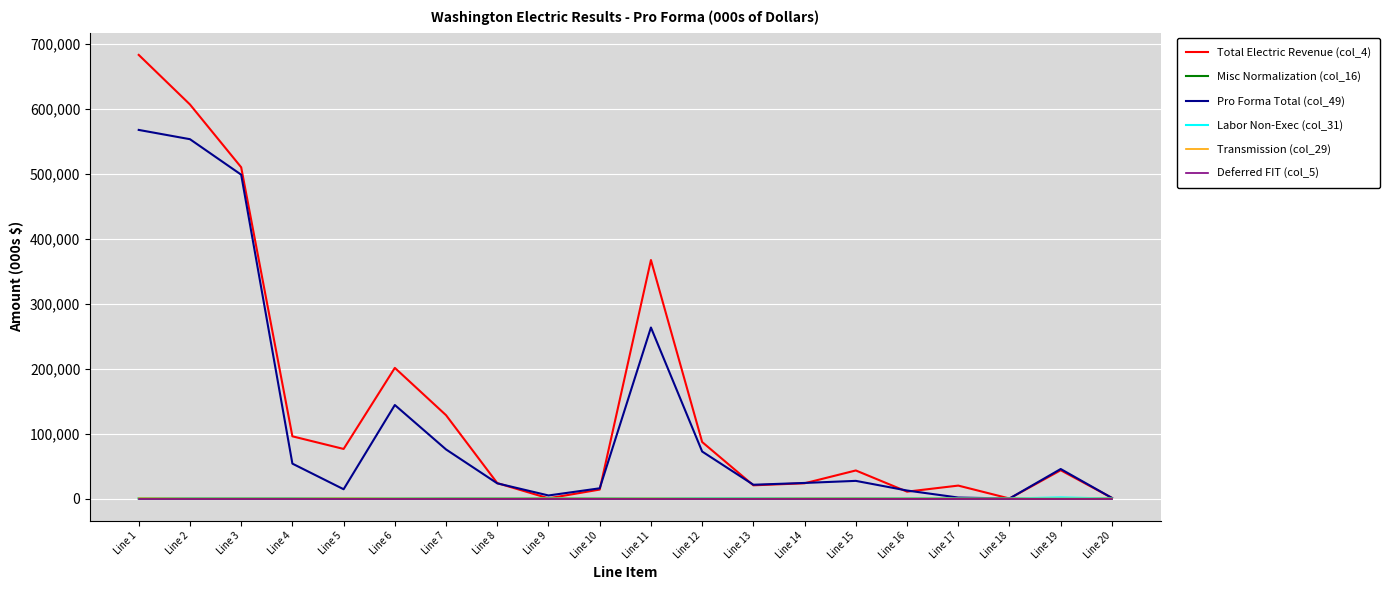

At which category is the sum across all series the highest?

Line 1